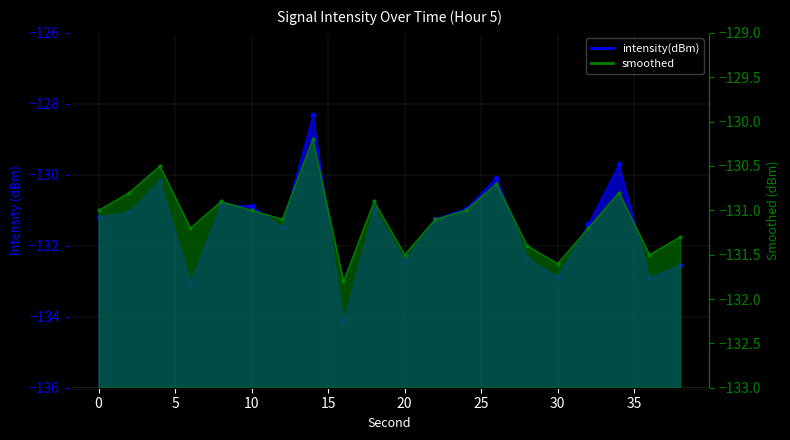

Which series has the largest range (max minus min)?

intensity(dBm)